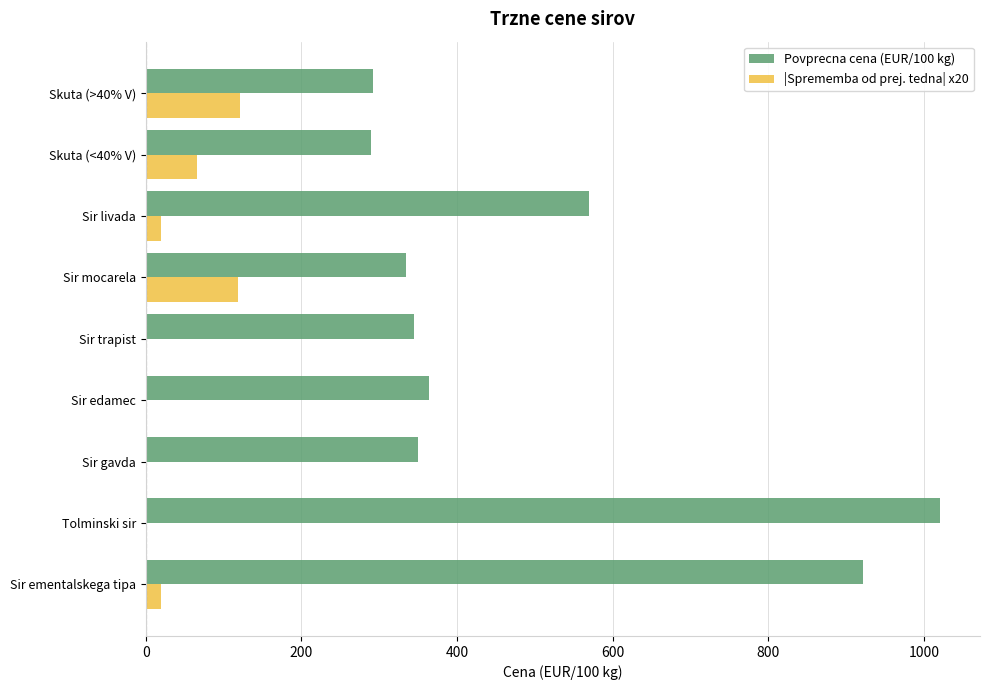

What is the maximum value for |Sprememba od prej. tedna| x20?

121.4